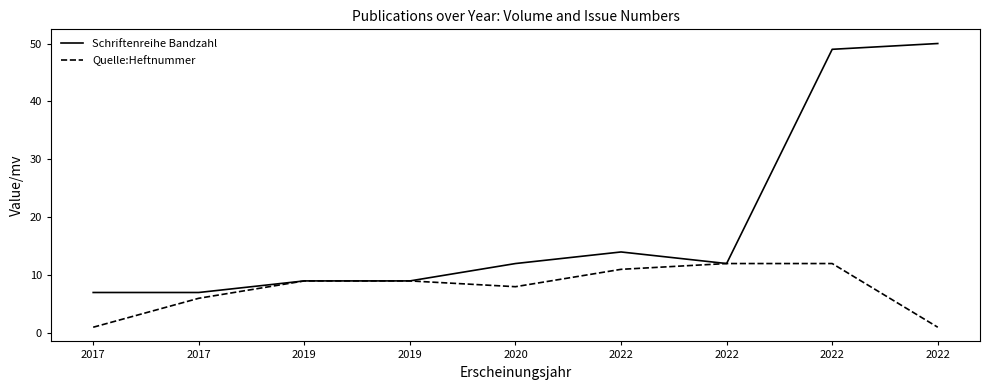

What is the sum of the Schriftenreihe Bandzahl values at 2017 and 2020?

19